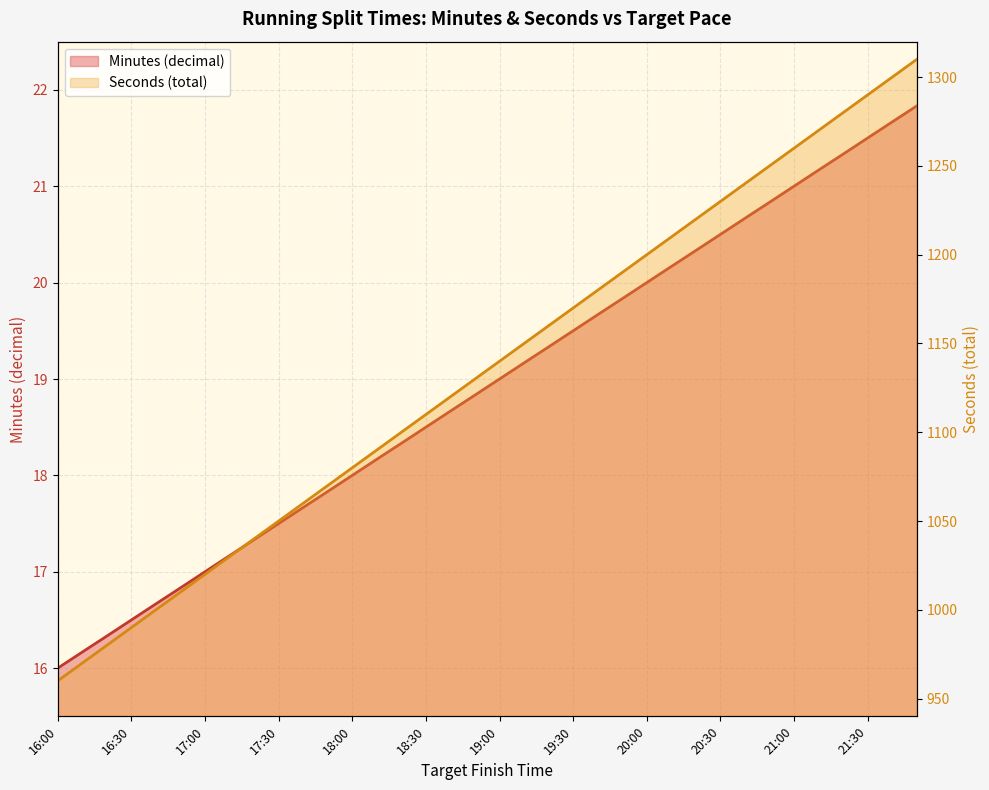

What position from the right is 16:10?

35